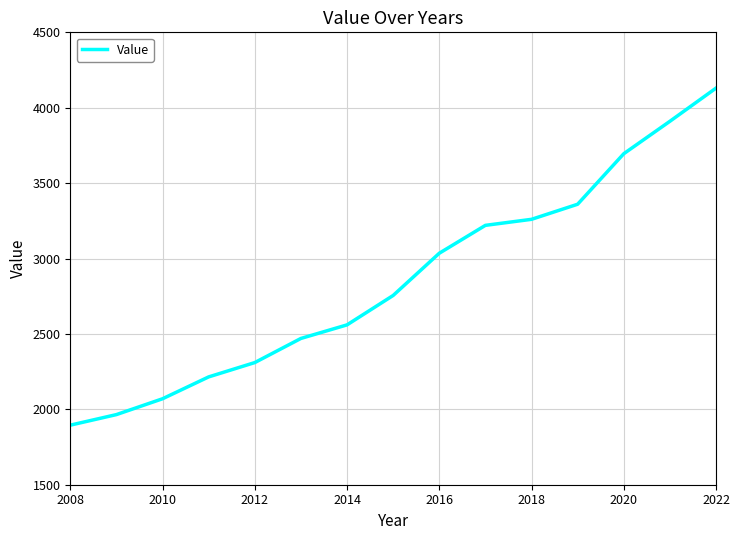

What is the minimum value shown in the chart?

1895